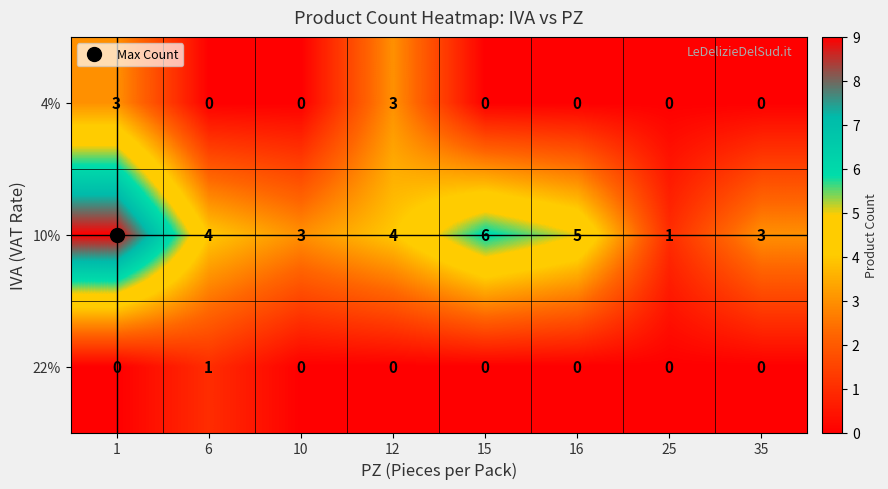

What is the sum of all 10% values?

35